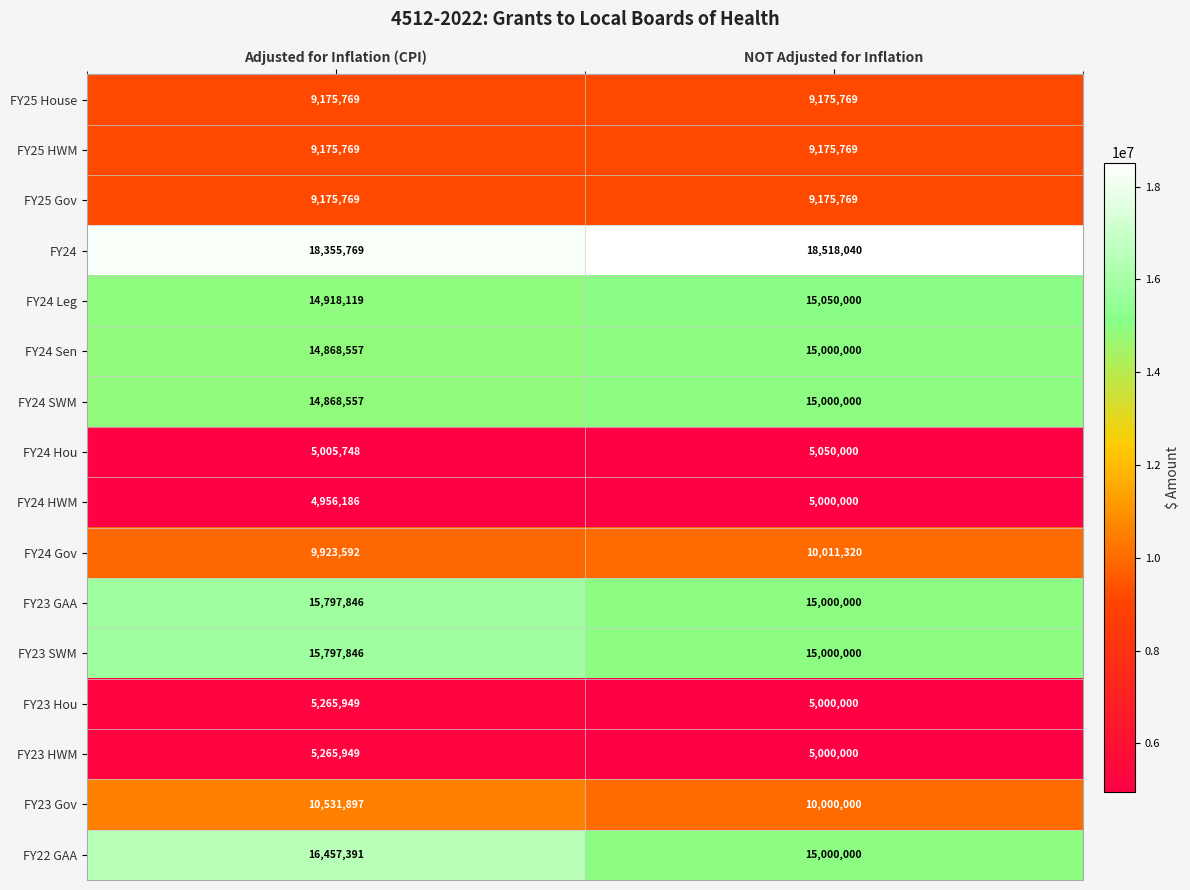

Rank the categories by FY22 GAA value from highest to lowest.

Adjusted for Inflation (CPI), NOT Adjusted for Inflation